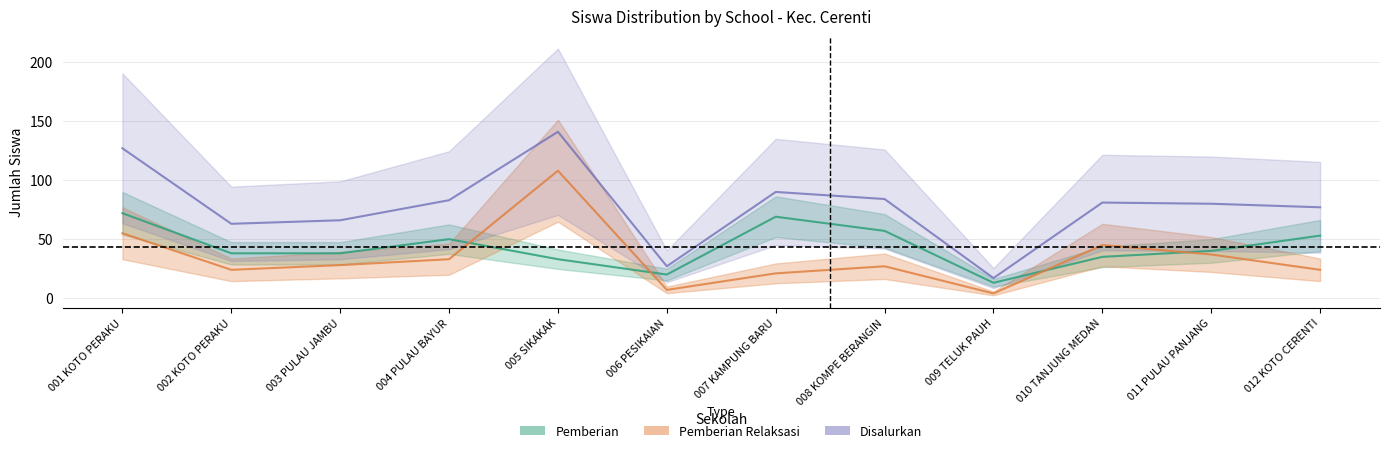

Rank the series at 001 KOTO PERAKU from lowest to highest value.

Pemberian Relaksasi, Pemberian, Disalurkan